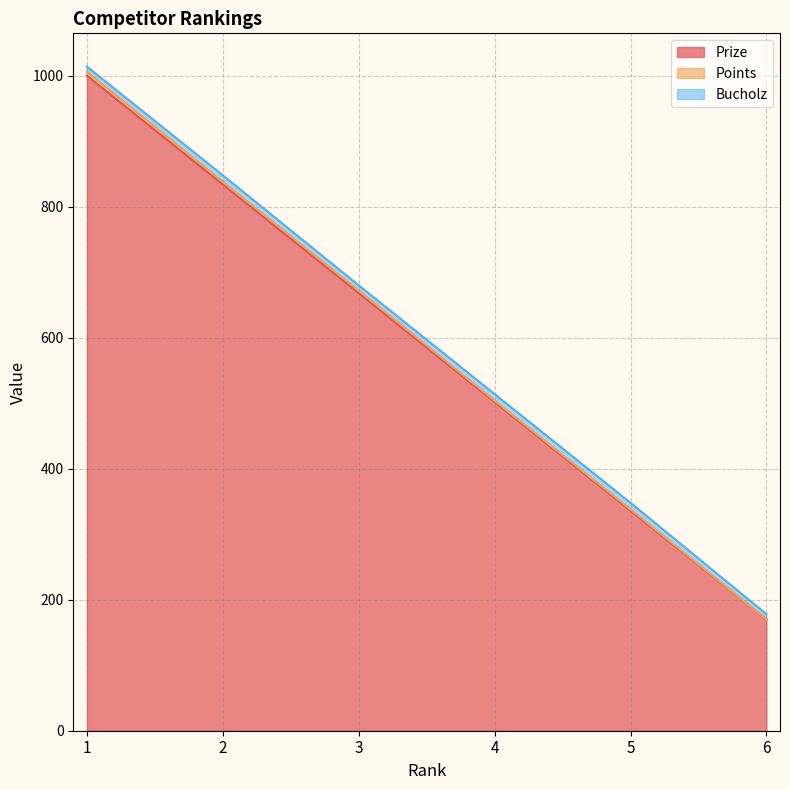

True or false: Points has more than 1 points higher than both neighbors.

False